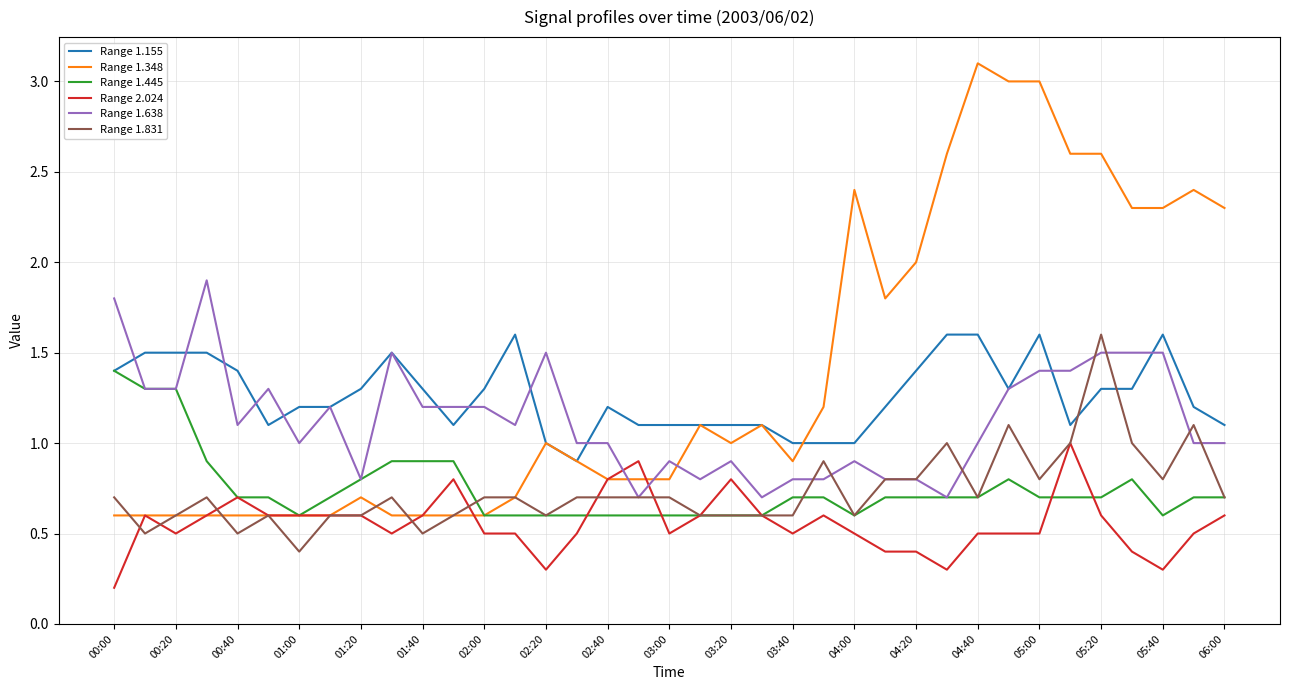

Which series has the widest spread of values?

Range 1.348